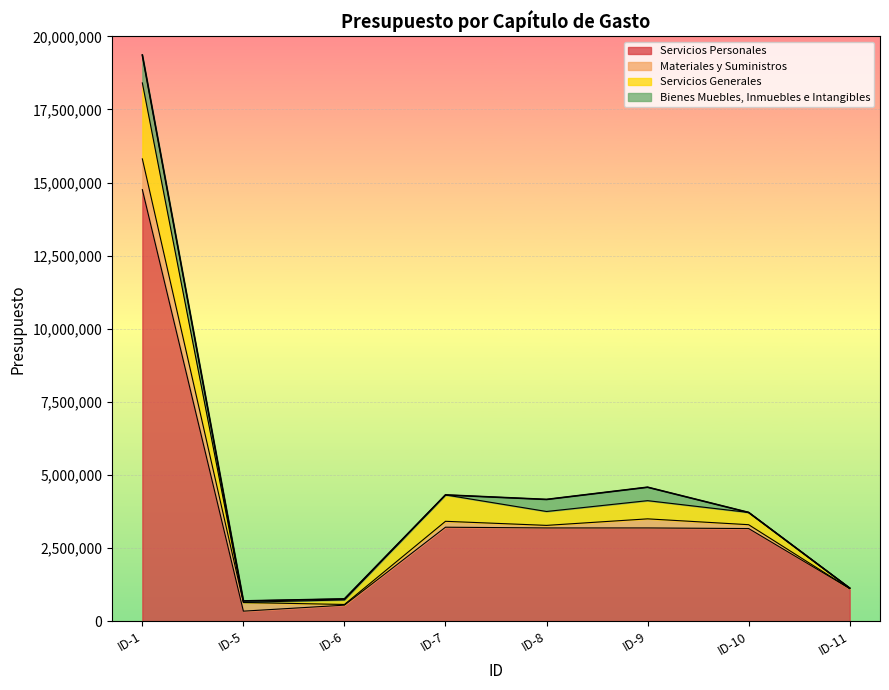

What is the highest value of the Servicios Personales series?

14756825